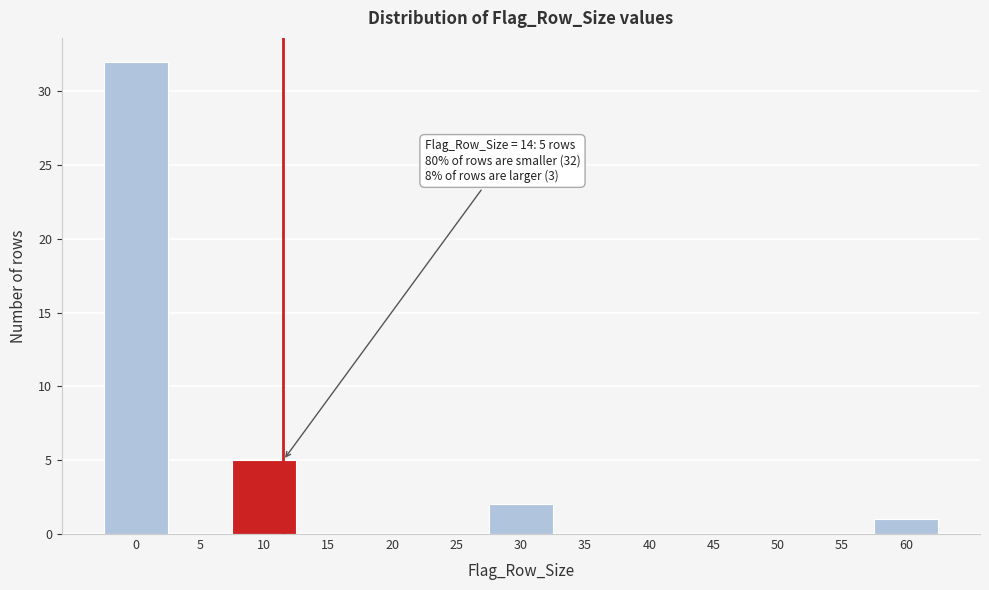

Reading left to right, transcribe all the data shown in this chart.

0=32	5=0	10=5	15=0	20=0	25=0	30=2	35=0	40=0	45=0	50=0	55=0	60=1